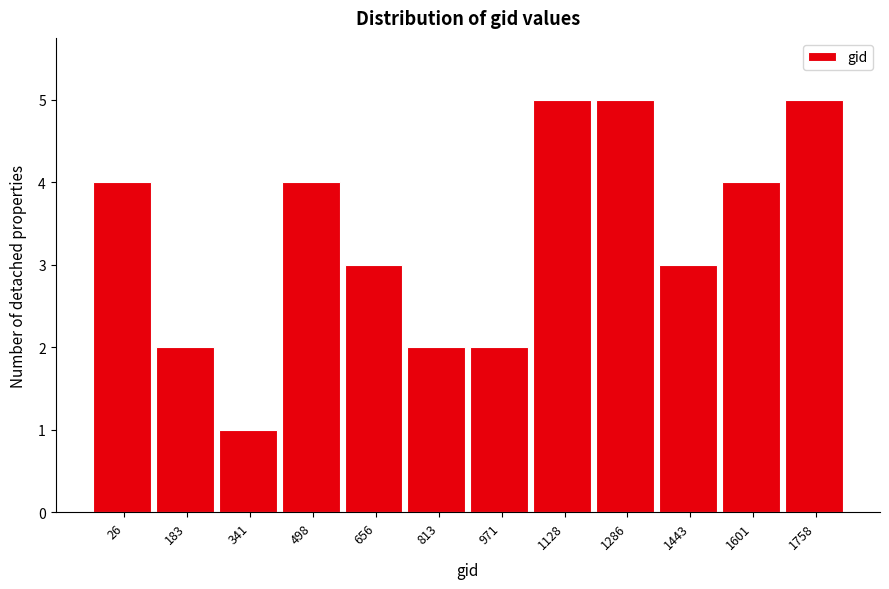

Reading right to left, what are all the values shown in this chart?

1758=5	1601=4	1443=3	1286=5	1128=5	971=2	813=2	656=3	498=4	341=1	183=2	26=4